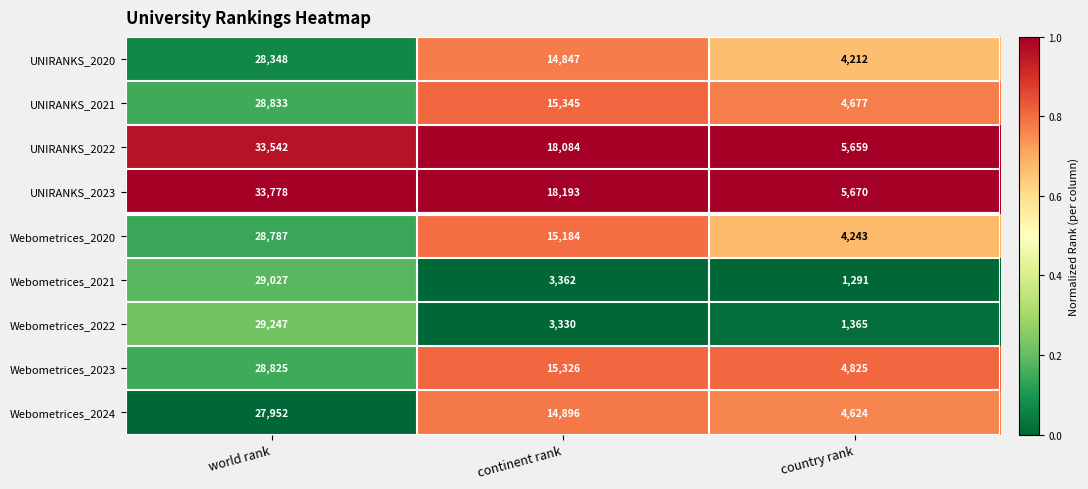

Count the number of categories in the chart.

3